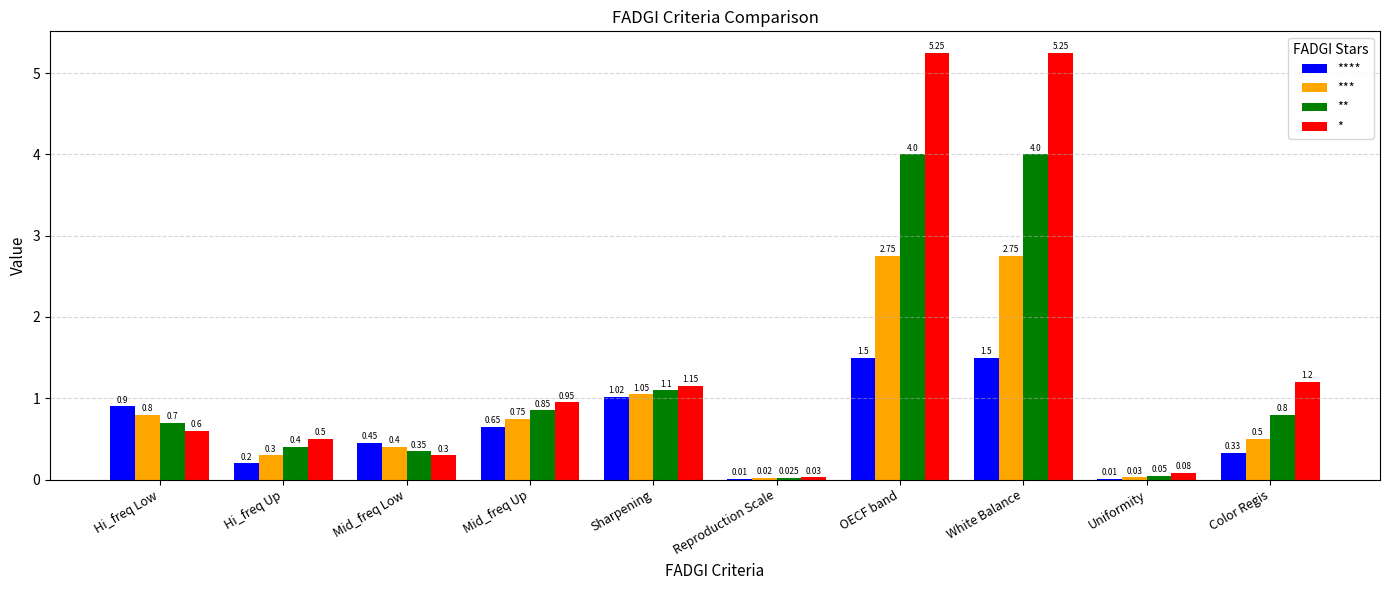

What is the average value of the * series?

1.5